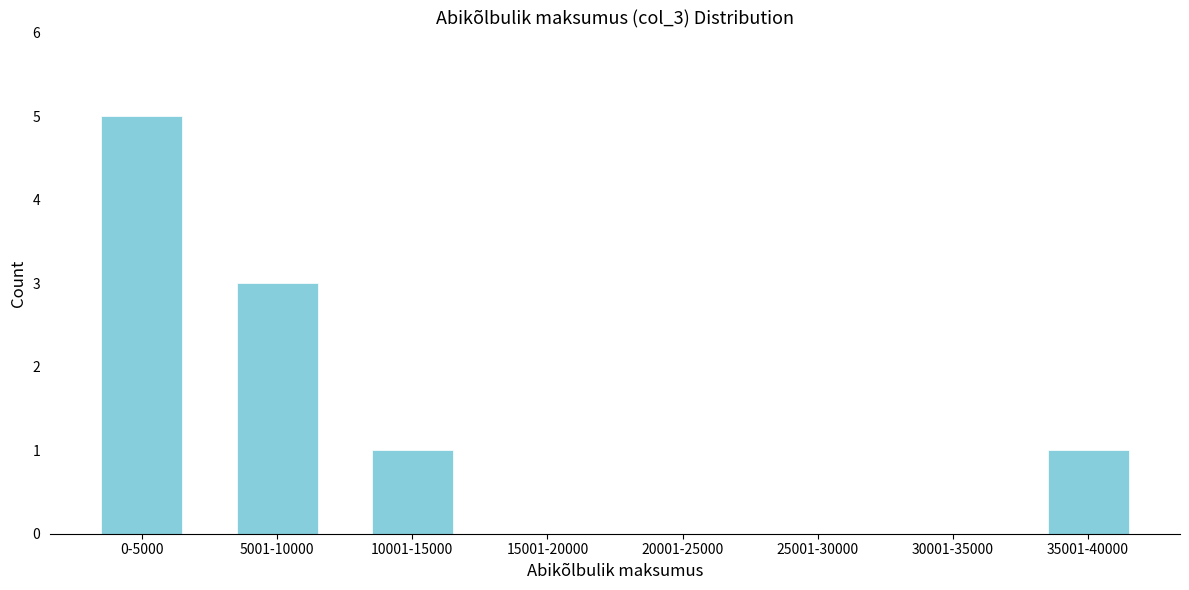

Reading right to left, list all the values displayed in this chart.

35001-40000=1	30001-35000=0	25001-30000=0	20001-25000=0	15001-20000=0	10001-15000=1	5001-10000=3	0-5000=5